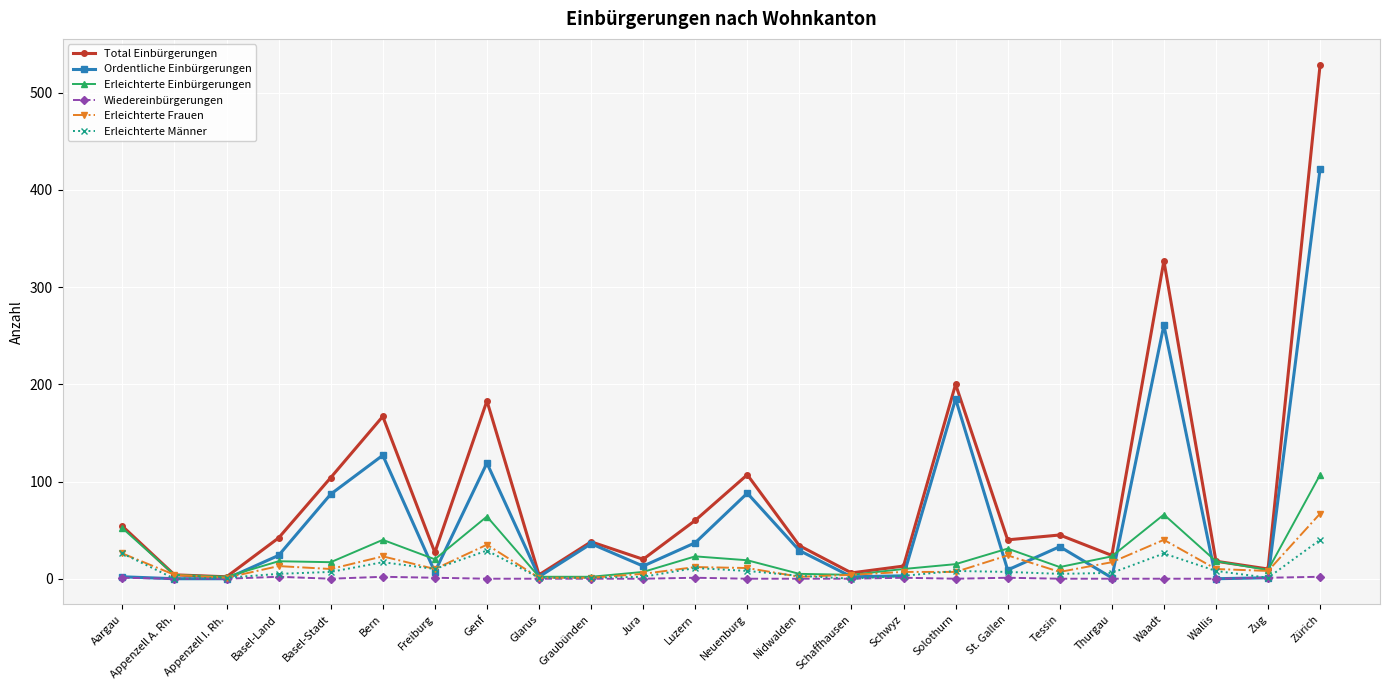

What is the average value of the Erleichterte Frauen series?

14